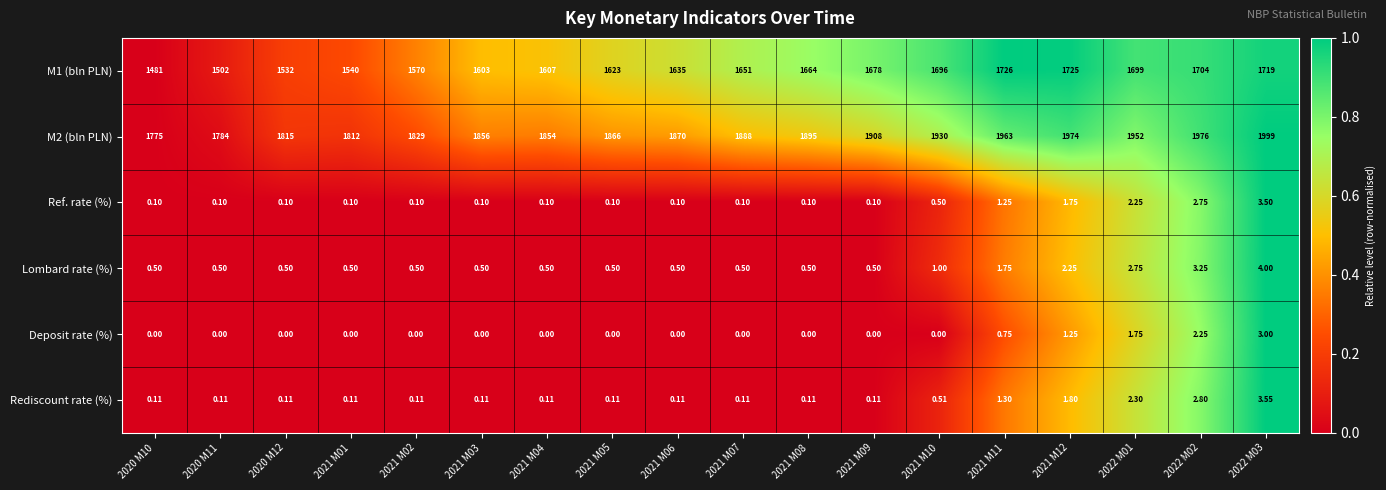

Is the value of Rediscount rate (%) at 2021 M08 greater than the value of M2 (bln PLN) at 2021 M03?

No